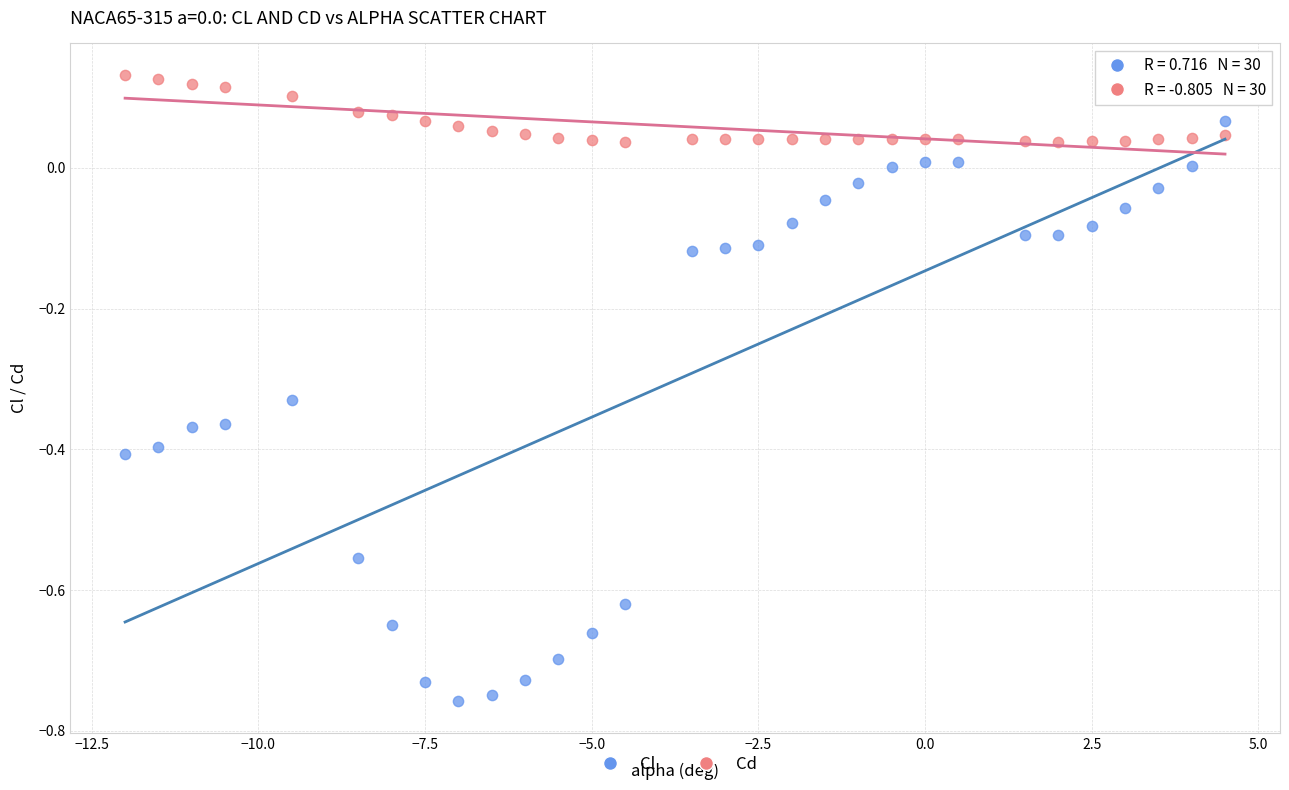

What are all the series names shown in the legend?

Cl, Cd